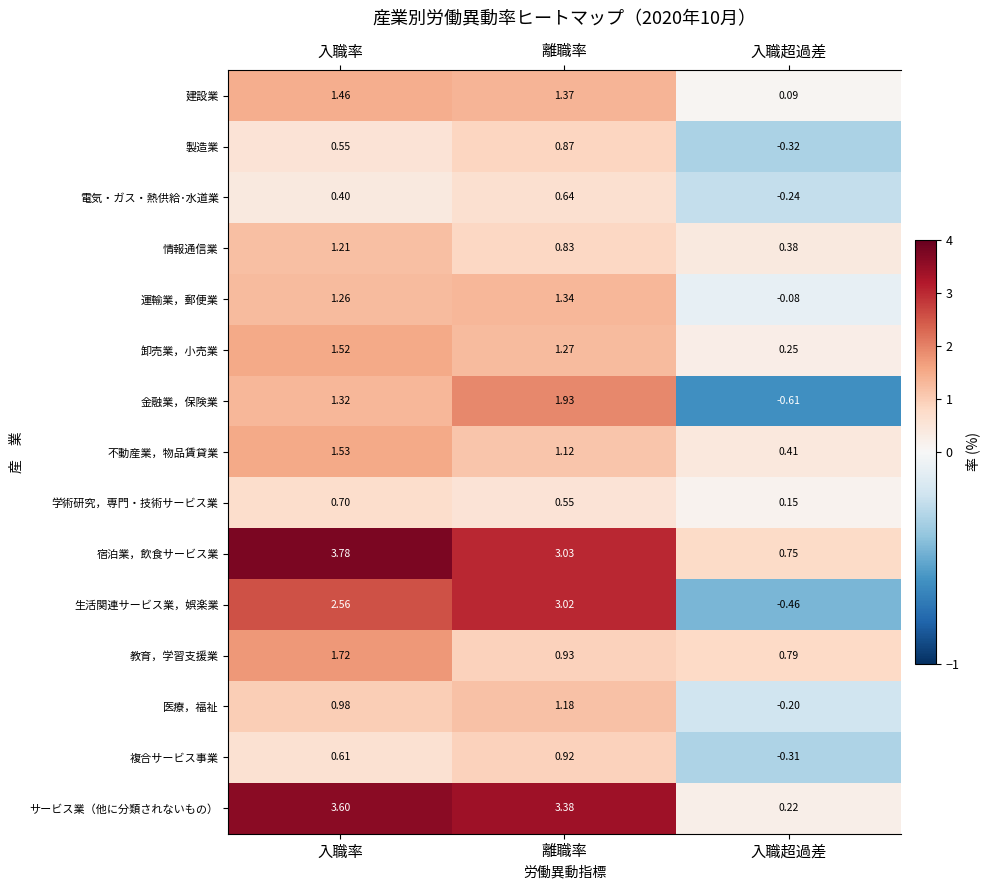

Where does the 不動産業，物品賃貸業 series first go above 1?

入職率